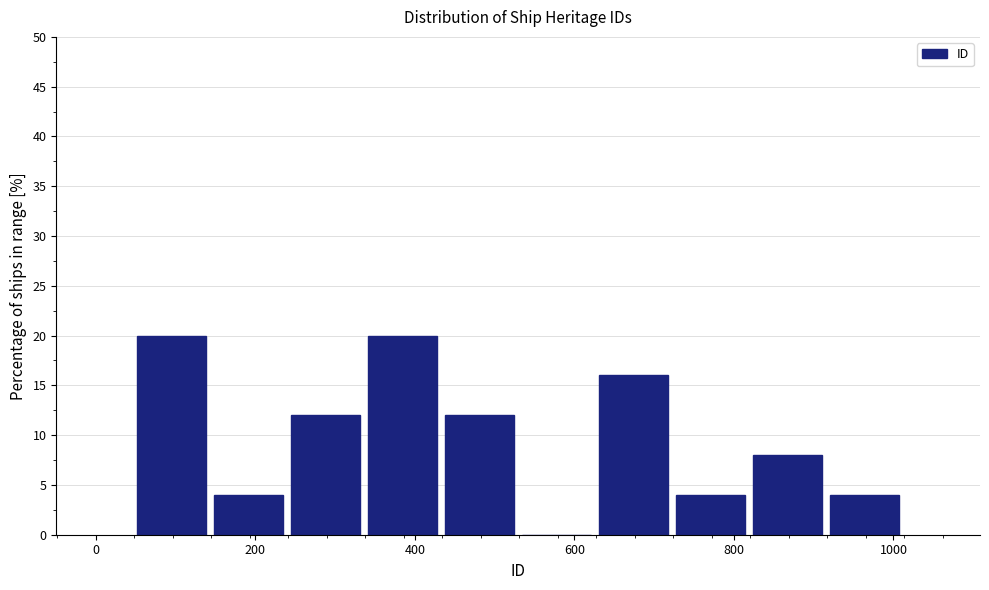

Reading left to right, transcribe this chart: for each bar, give the range it covers on the x-axis and its height. Neither the bar edges nor the heights are printed on the chart, so give them approximately, as read against the axes.

40 to 140: 20
140 to 240: 4
240 to 340: 12
340 to 440: 20
440 to 520: 12
520 to 620: 0
620 to 720: 16
720 to 820: 4
820 to 920: 8
920 to 1020: 4